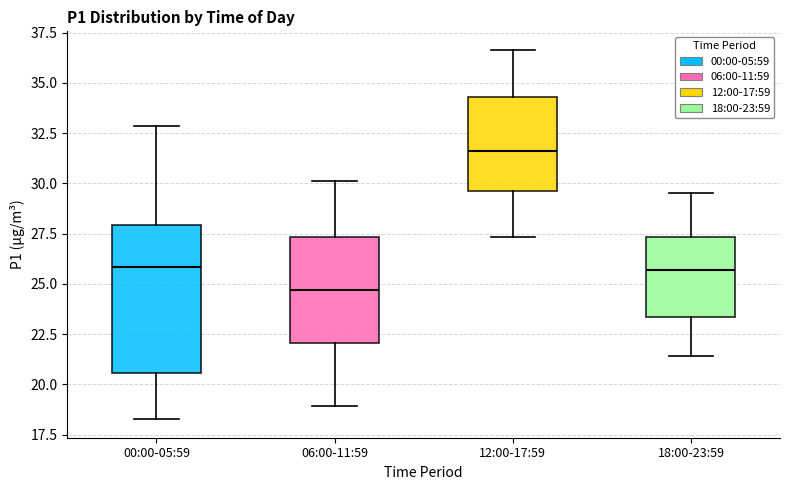

Where is the lower edge of the box for 00:00-05:59 on the y-axis? The values are not printed on the chart, so give them approximately, as read against the axis.

20.5